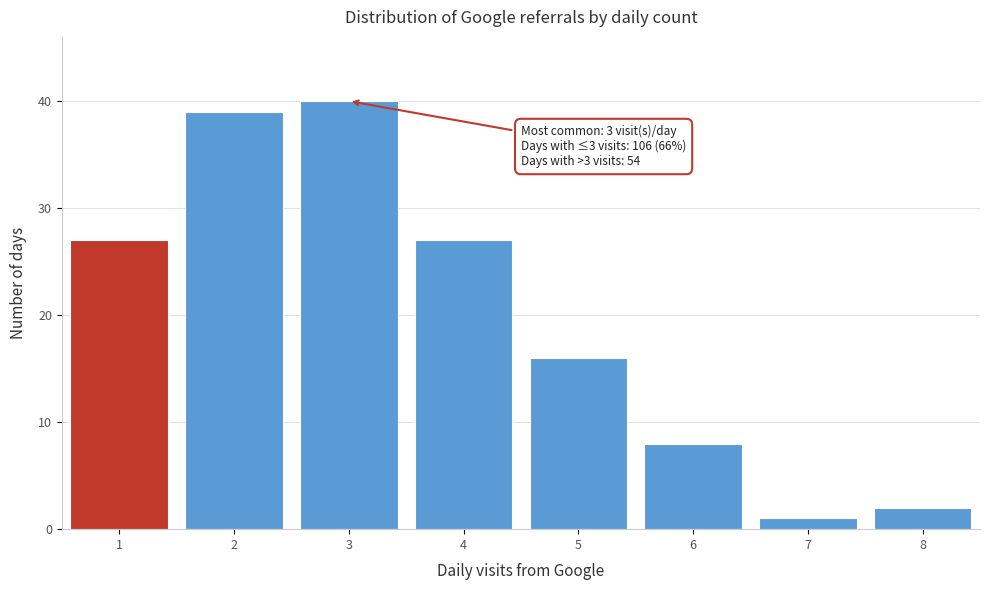

Reading right to left, what are all the values shown in this chart?

2	1	8	16	27	40	39	27